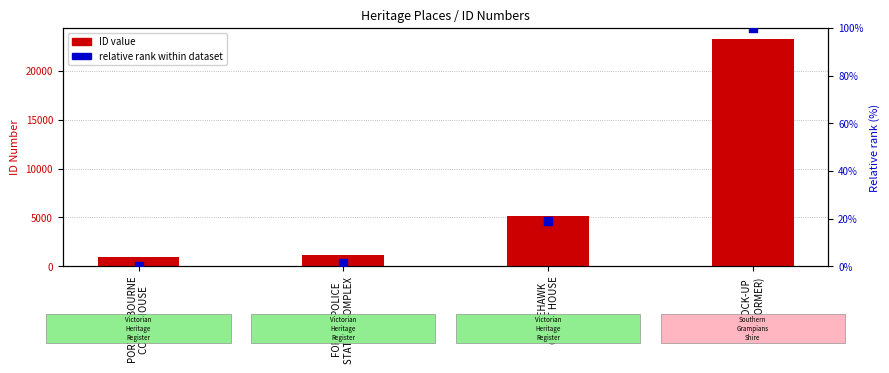

At which category is the sum across all series the highest?

LOCK-UP
(FORMER)